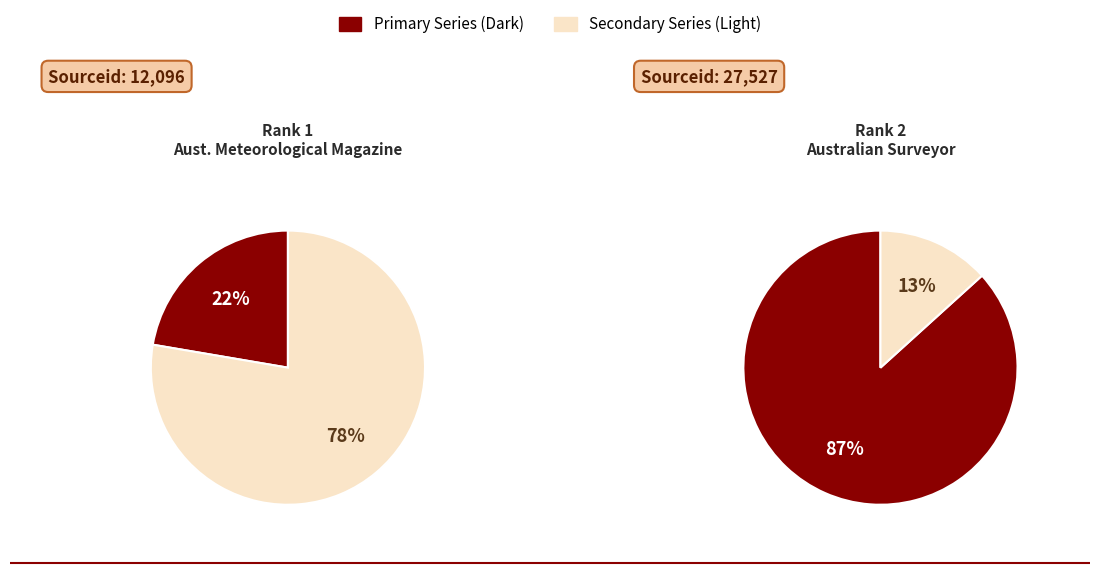

How many segments does this pie chart have?

2